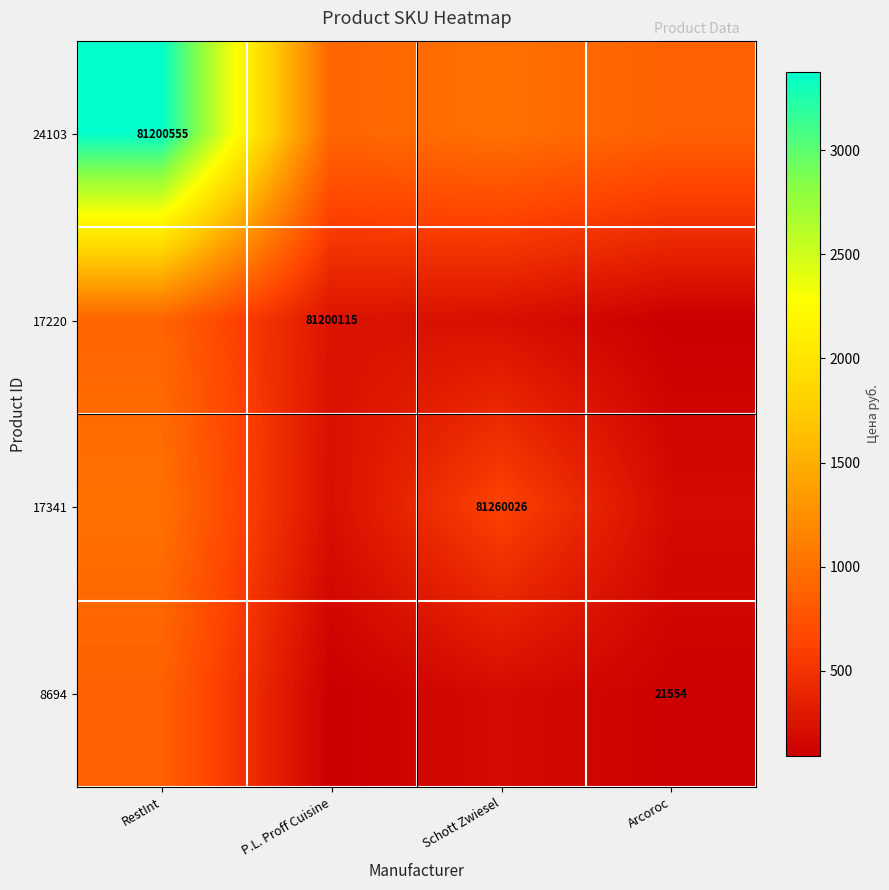

At how many categories does at least one series exceed 2677?

1